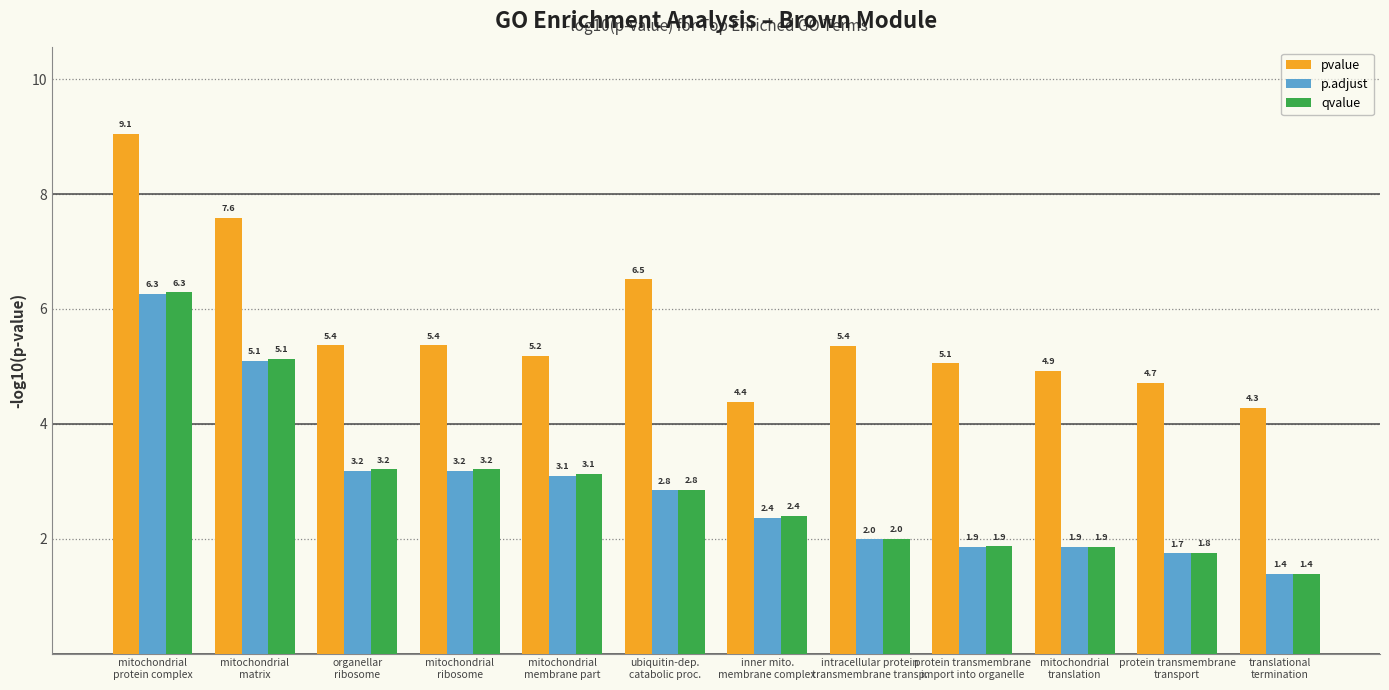

How many distinct data groups are displayed?

3